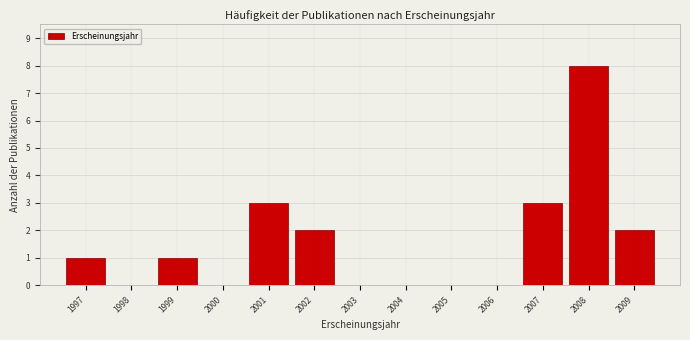

Over which range of the x-axis is the bar tallest?

2007.5 to 2008.5